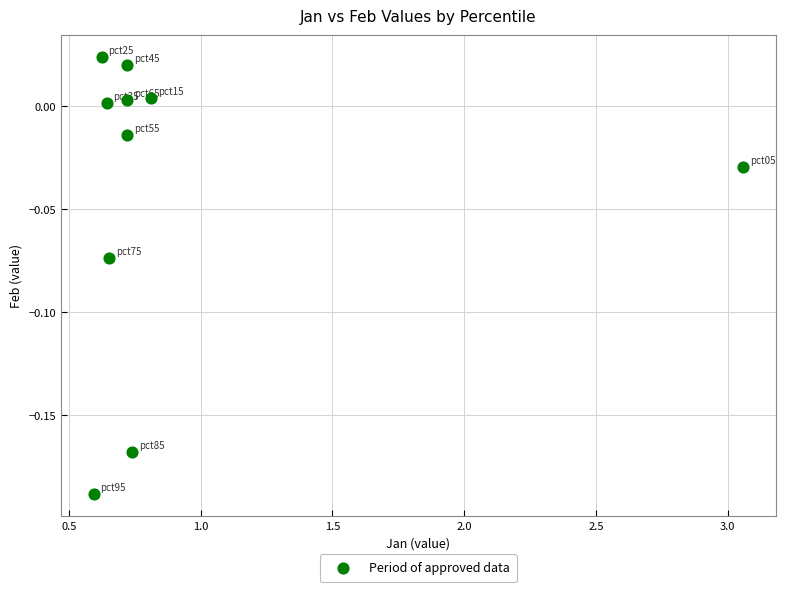

What is the range of X values (max minus min)?

2.5